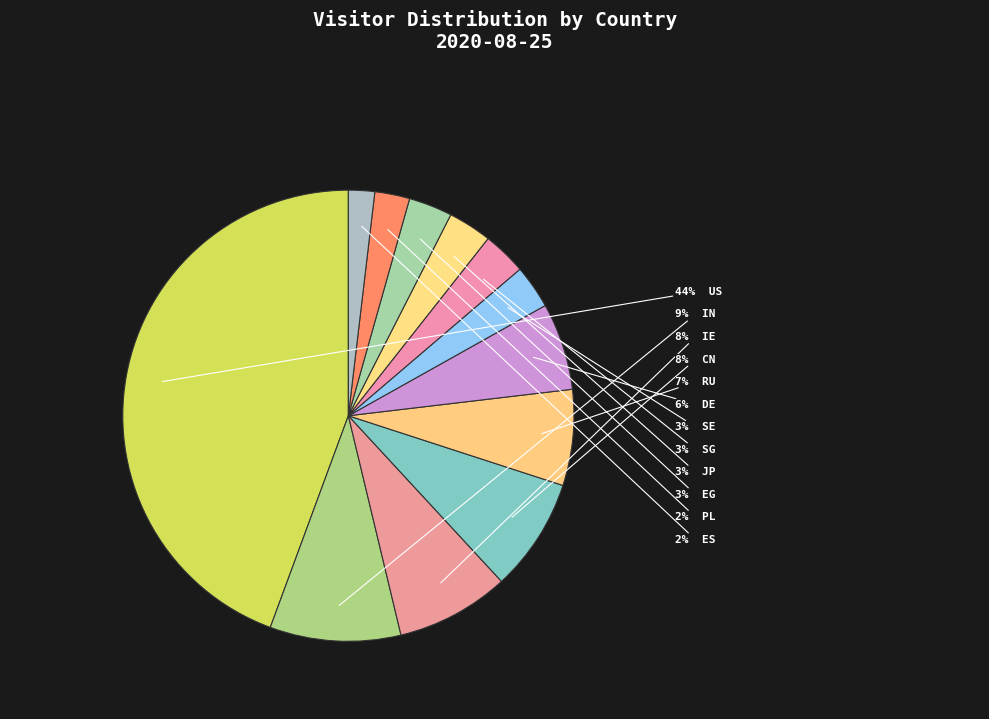

How many slices are in this pie chart?

12